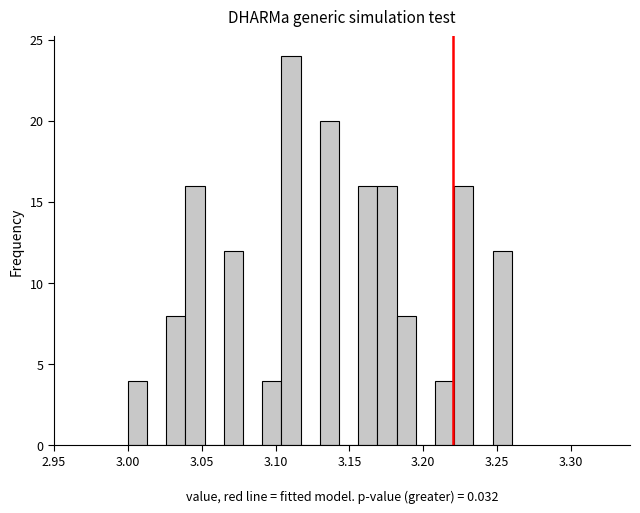

Around what value on the x-axis is the tallest bar? Give the approximate position of its centre, as read against the axis.

3.110